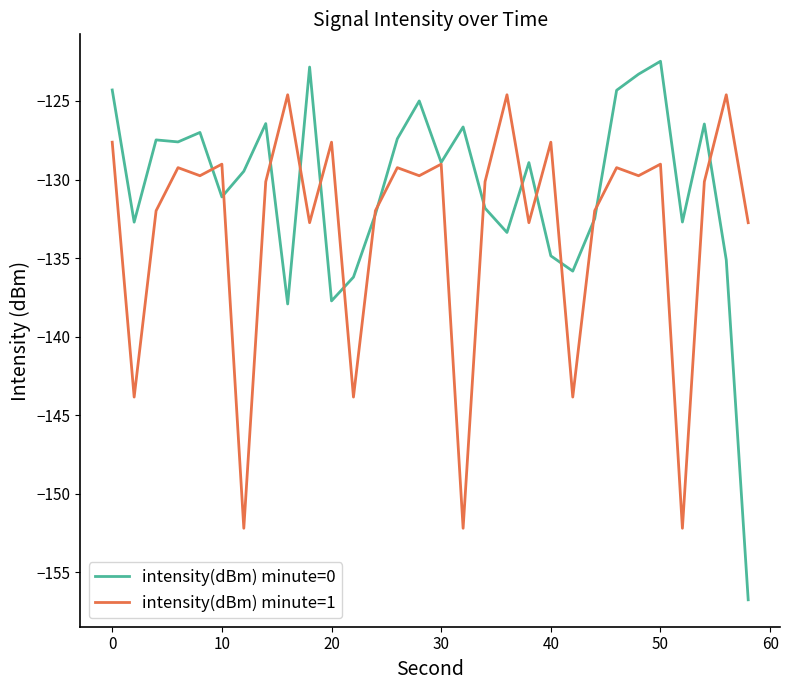

Rank the series by their maximum value, from highest to lowest.

intensity(dBm) minute=0, intensity(dBm) minute=1